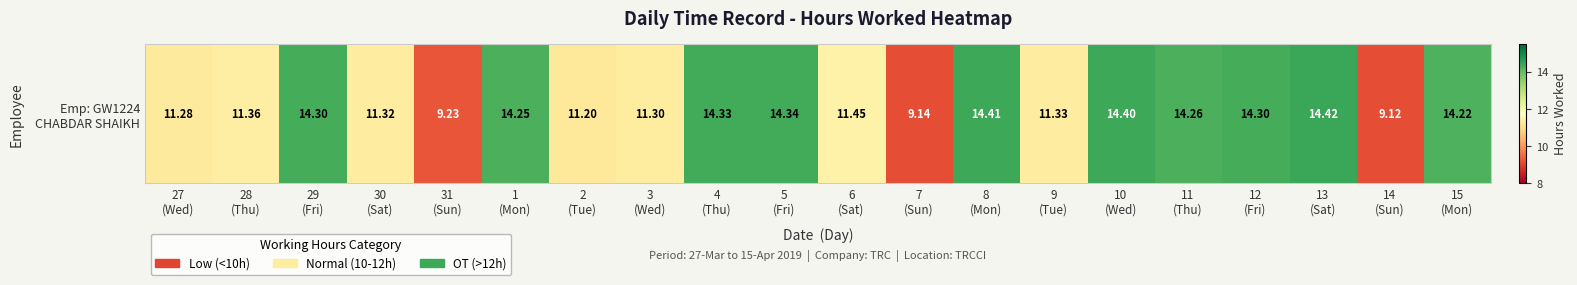

The chart shows a value of 22.9 at 13
(Sat). True or false?

False